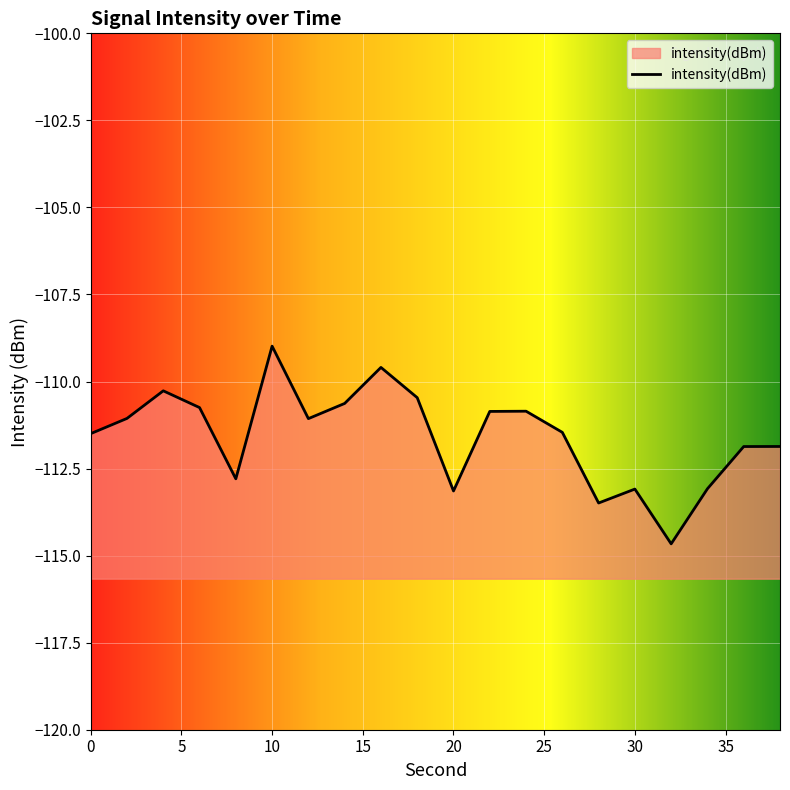

Where is the data nearest to the value -111?

2